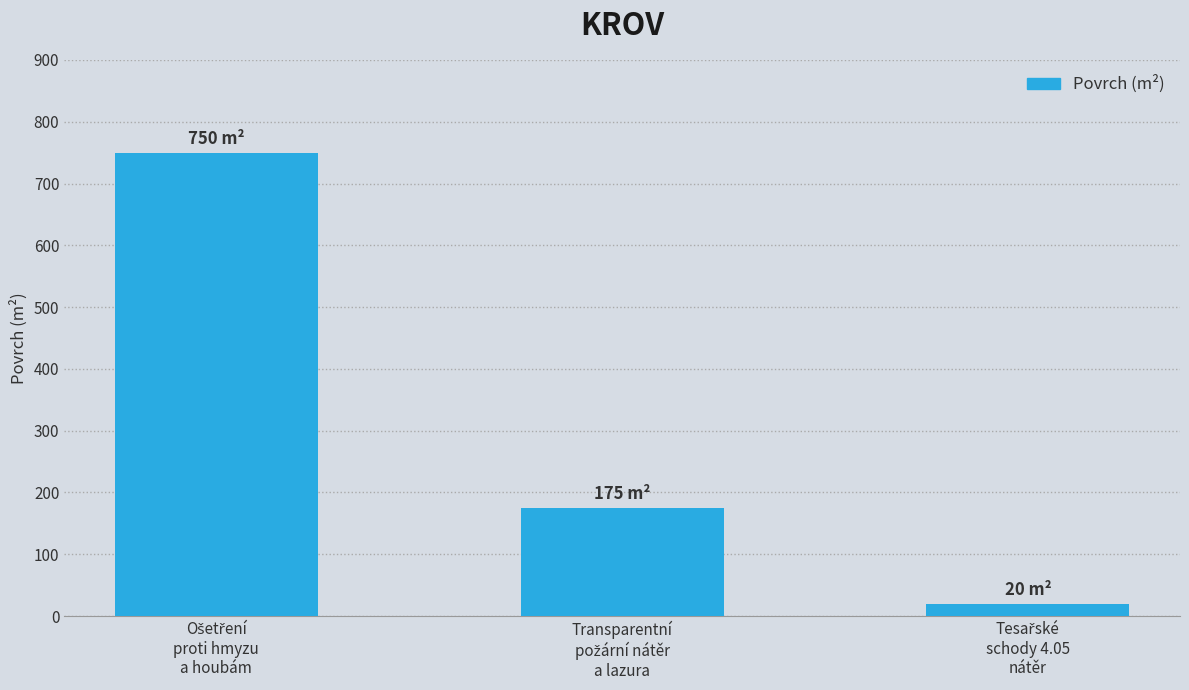

What is the value of the 1st bar from the left?

750